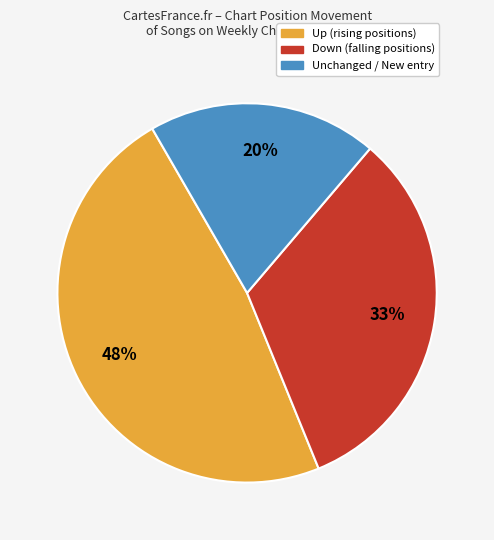

Combined, do Unchanged / New entry and Down (falling positions) account for over 50%?

Yes